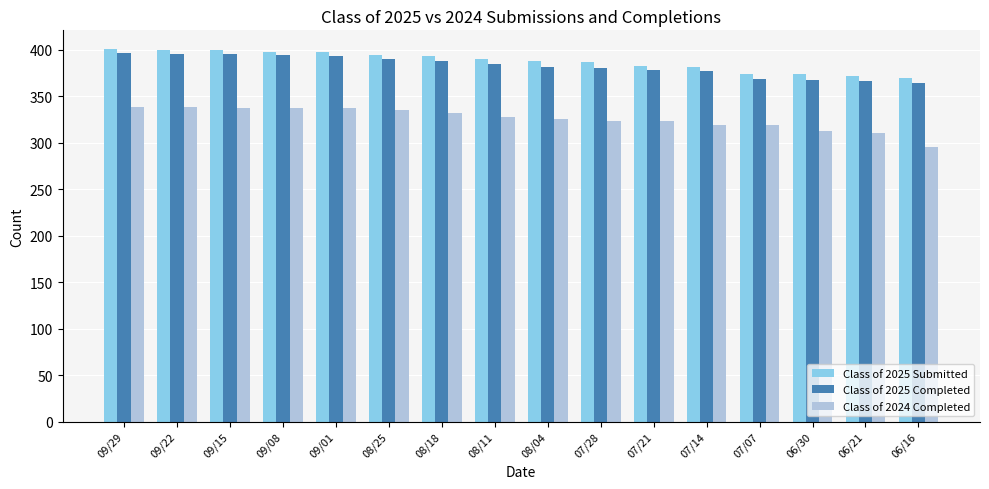

How many groups of bars are there?

16